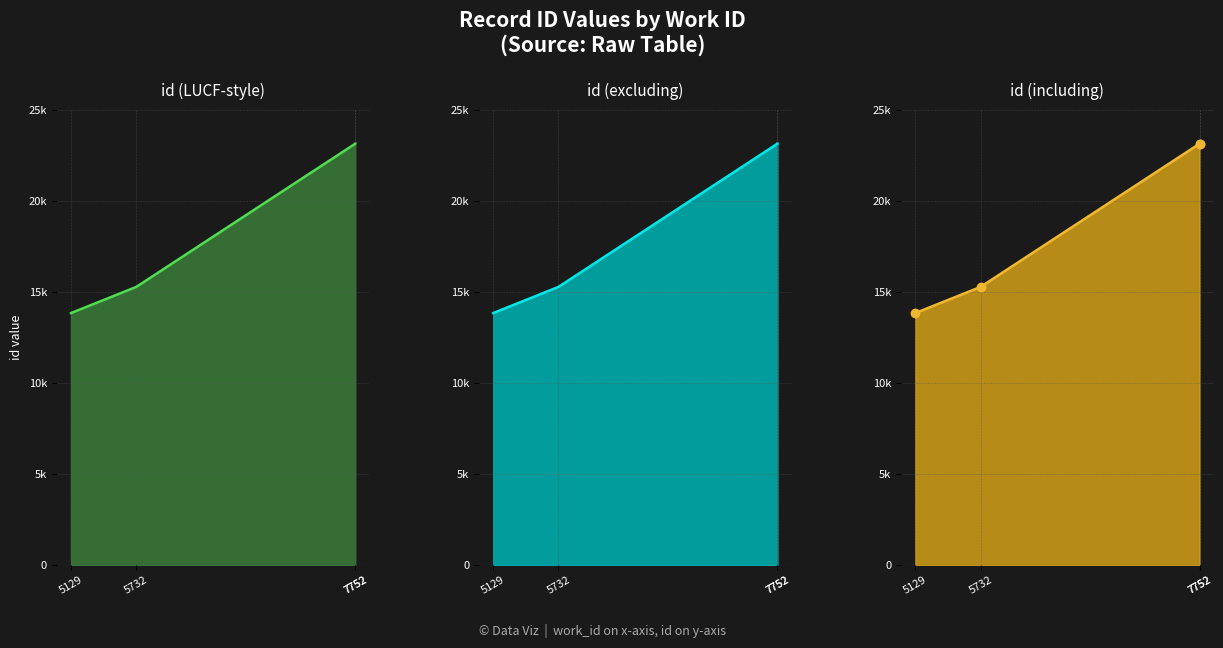

Which category has the lowest value across all series?

5129